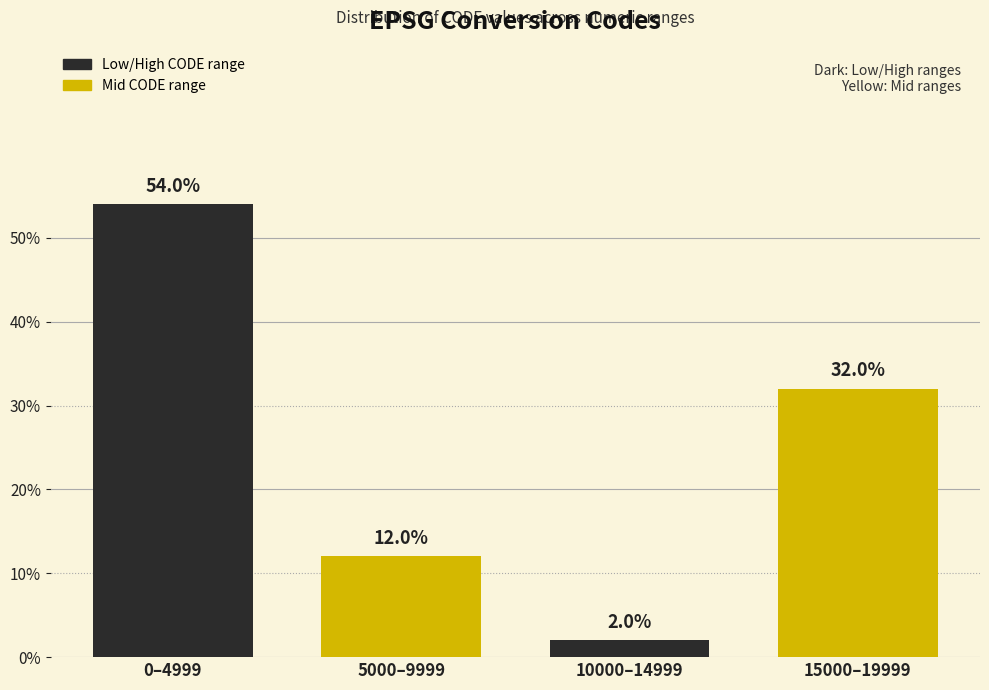

Reading left to right, list all the values displayed in this chart.

0–4999=54	5000–9999=12	10000–14999=2	15000–19999=32